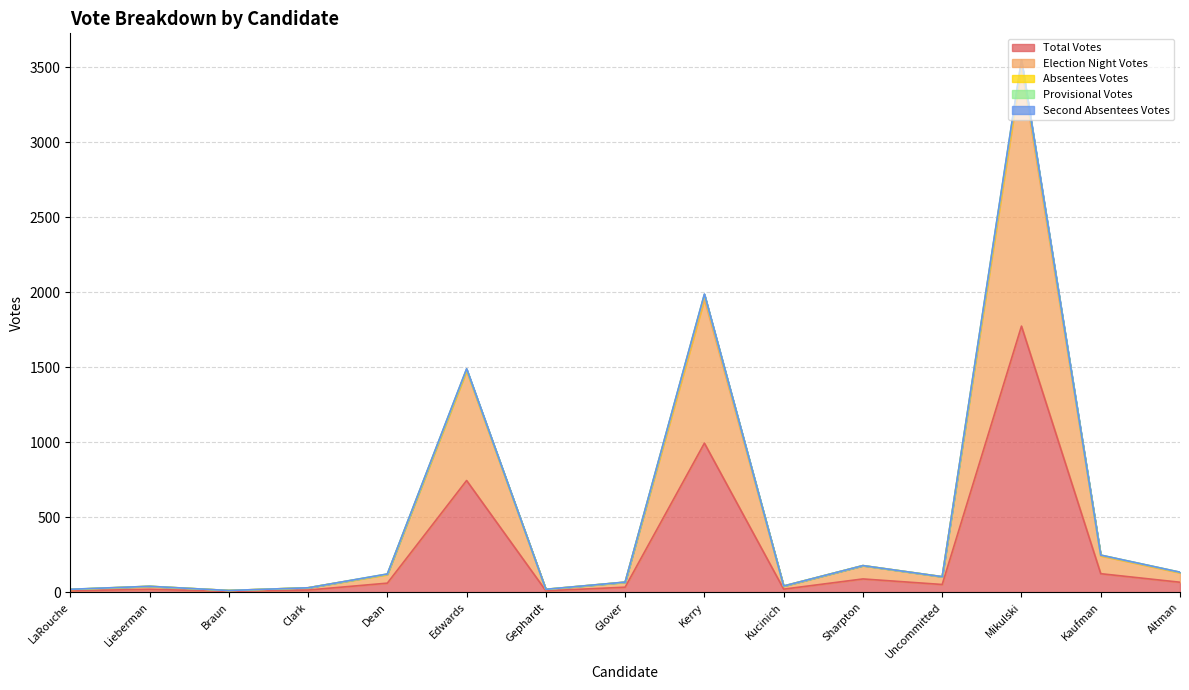

True or false: Second Absentees Votes and Total Votes cross at least once.

False